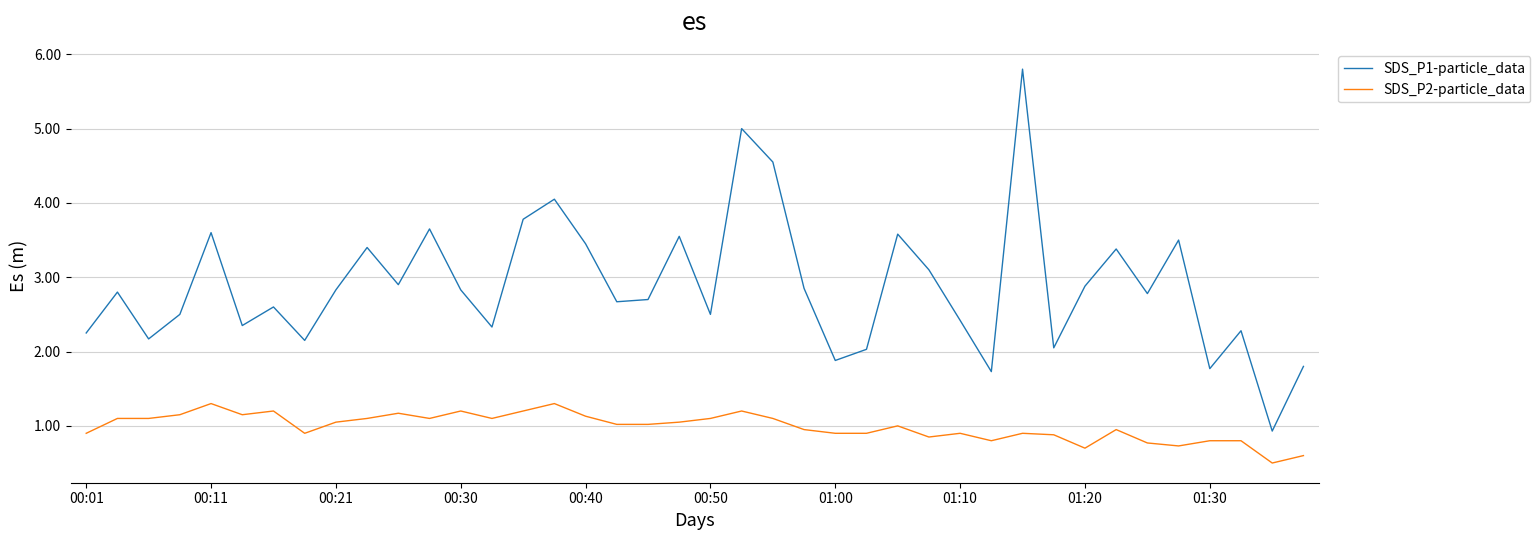

How many distinct data groups are displayed?

2